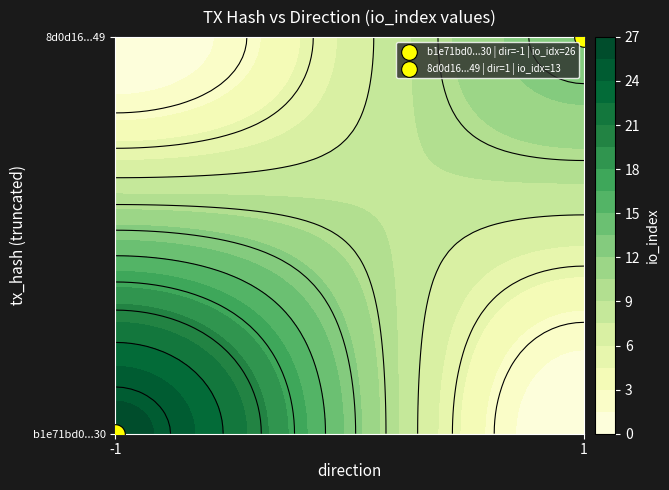

Which series has the largest range (max minus min)?

b1e71bd0d6bd08793705690e62b5401b305ed30